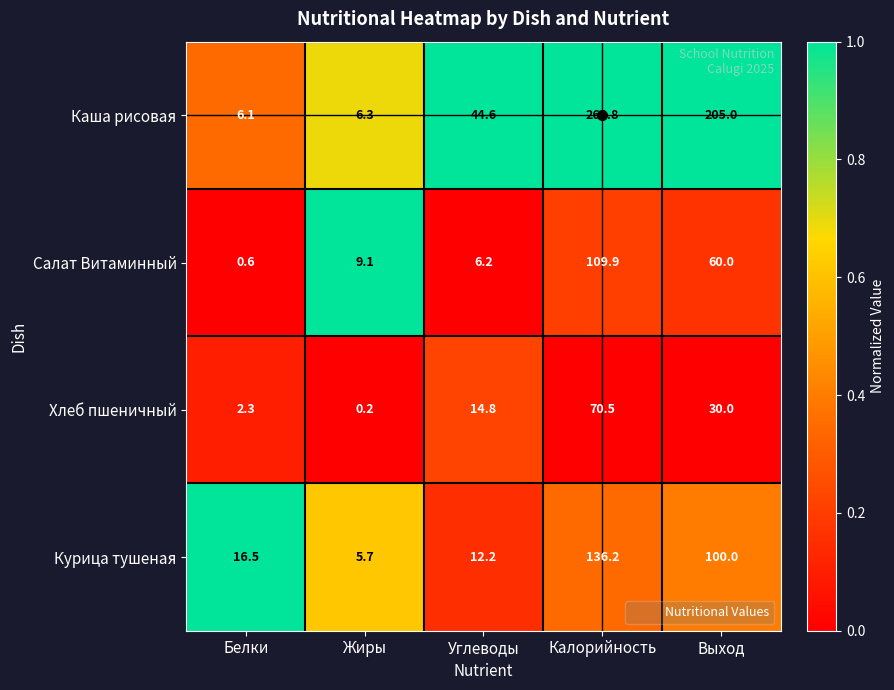

Which series has the widest spread of values?

Каша рисовая